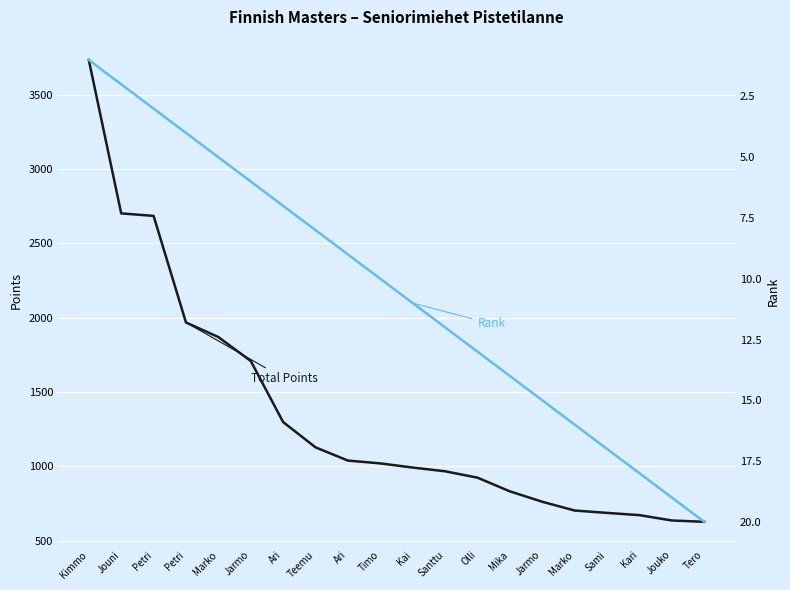

What is the value of the Total Points point at the 2nd from the left?

2702